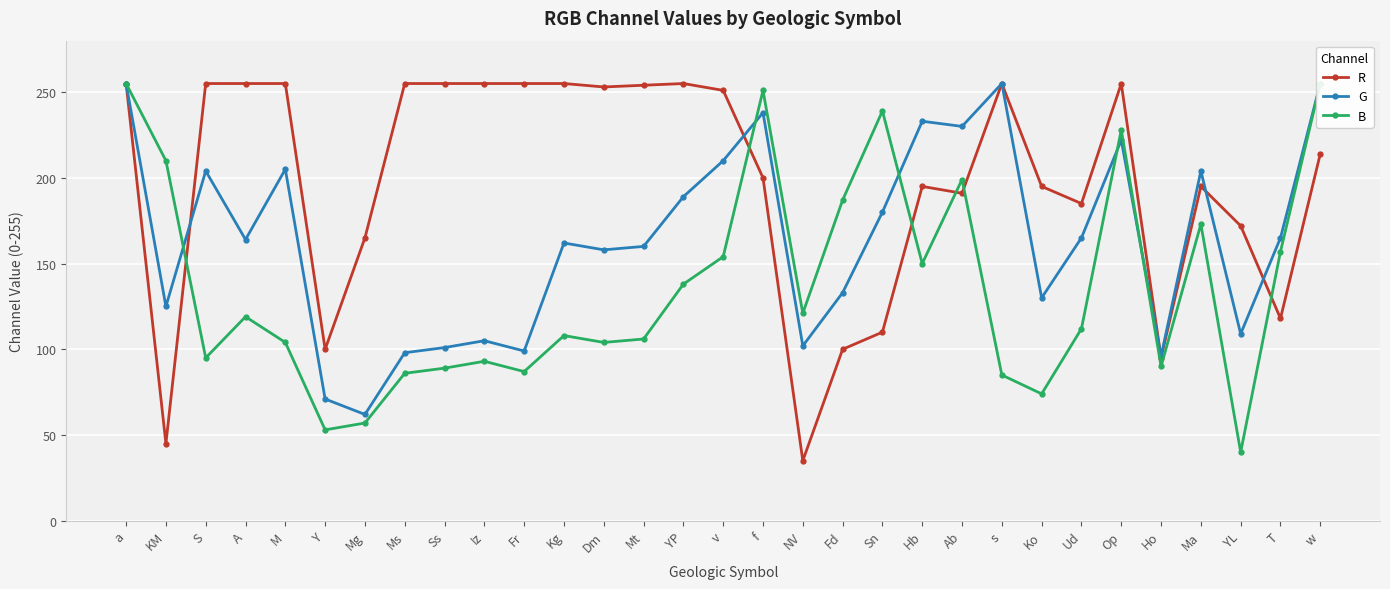

Reading left to right, extract all data points from this chart.

R: a=255	KM=45	S=255	A=255	M=255	Y=100	Mg=165	Ms=255	Ss=255	Iz=255	Fr=255	Kg=255	Dm=253	Mt=254	YP=255	v=251	f=200	NV=35	Fd=100	Sn=110	Hb=195	Ab=191	s=255	Ko=195	Ud=185	Op=255	Ho=95	Ma=195	YL=172	T=118	w=214
G: a=255	KM=125	S=204	A=164	M=205	Y=71	Mg=62	Ms=98	Ss=101	Iz=105	Fr=99	Kg=162	Dm=158	Mt=160	YP=189	v=210	f=238	NV=102	Fd=133	Sn=180	Hb=233	Ab=230	s=255	Ko=130	Ud=165	Op=222	Ho=96	Ma=204	YL=109	T=165	w=255
B: a=255	KM=210	S=95	A=119	M=104	Y=53	Mg=57	Ms=86	Ss=89	Iz=93	Fr=87	Kg=108	Dm=104	Mt=106	YP=138	v=154	f=251	NV=121	Fd=187	Sn=239	Hb=150	Ab=199	s=85	Ko=74	Ud=112	Op=228	Ho=90	Ma=173	YL=40	T=157	w=255